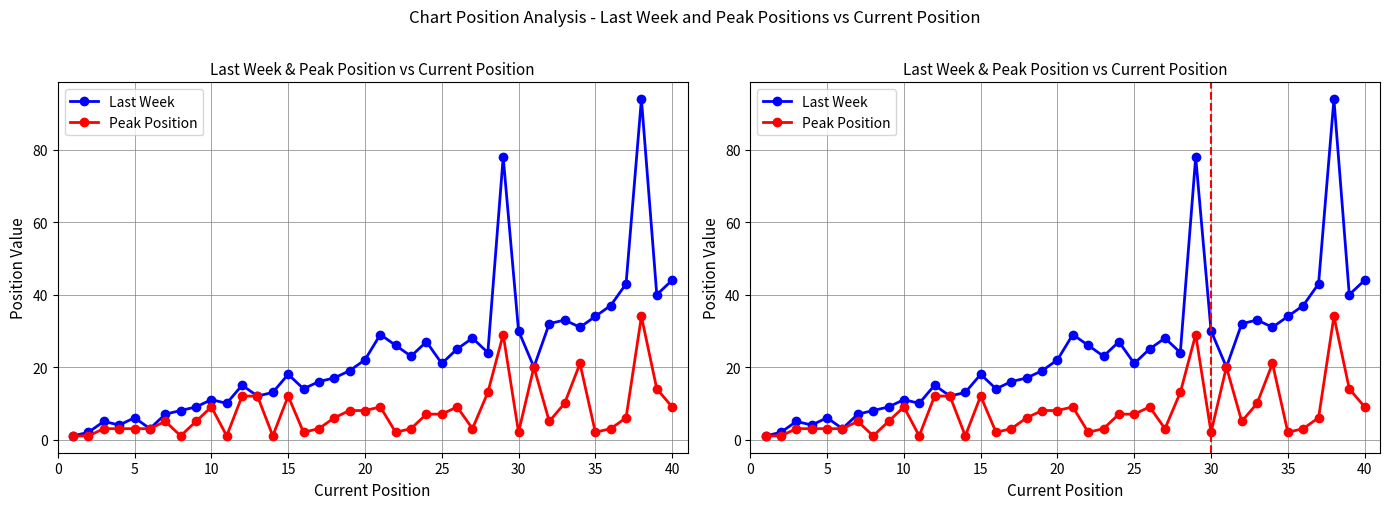

What is the difference between the second highest and minimum values in the Peak Position series?

28